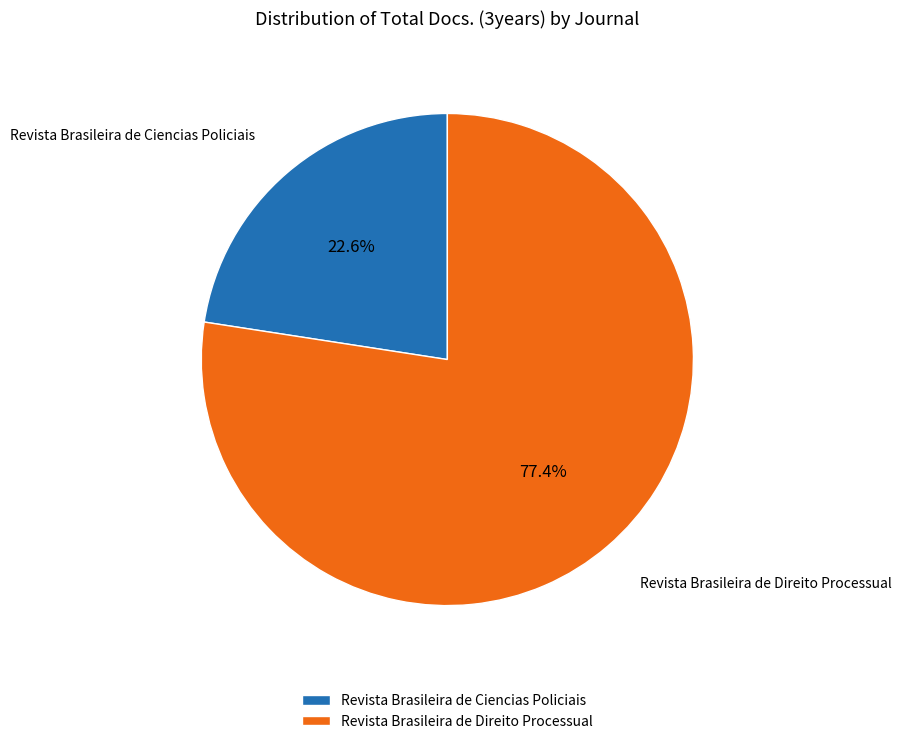

To the nearest percent, what is the difference between the Revista Brasileira de Direito Processual and Revista Brasileira de Ciencias Policiais slice percentages?

55%